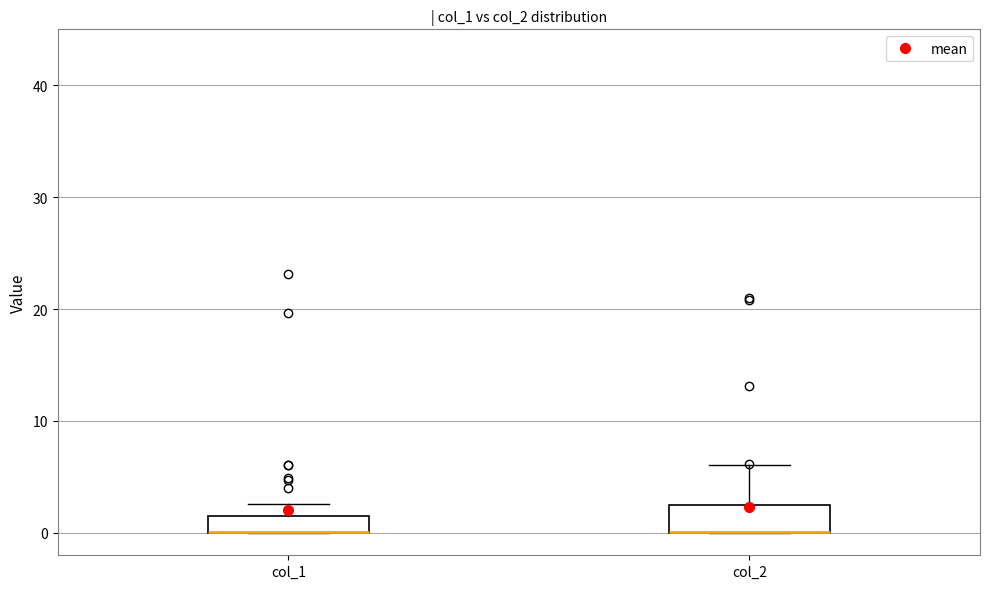

Reading left to right, transcribe this box plot: for each box, give where its median line is, the range the box spans, and where its two whiskers end, as read against the y-axis. The values are not printed on the chart, so give them approximately, as read against the axis.

col_1: median 0 (drawn on the box's lower edge), box 0 to 2, whiskers 0 to 3
col_2: median 0 (drawn on the box's lower edge), box 0 to 2, whiskers 0 to 6